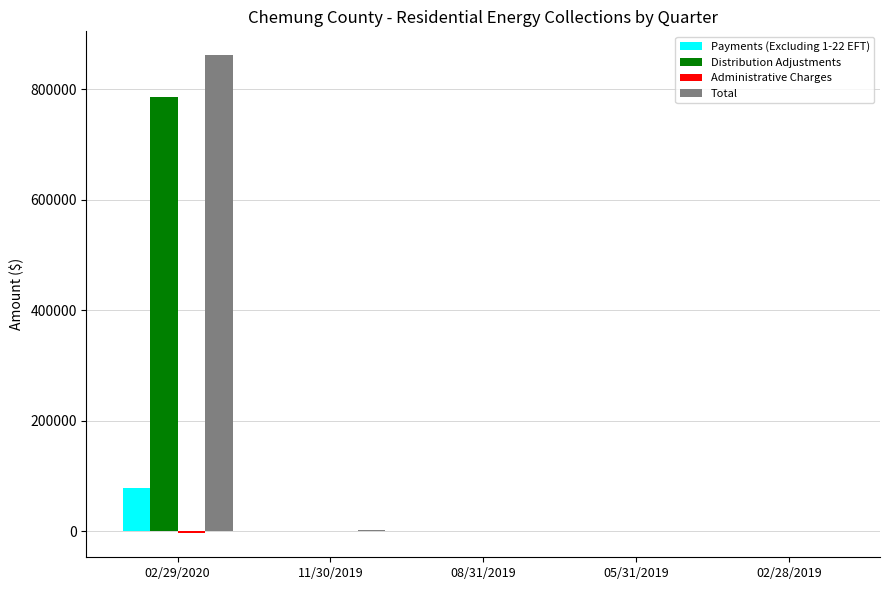

What is the greatest value displayed?

861522.6